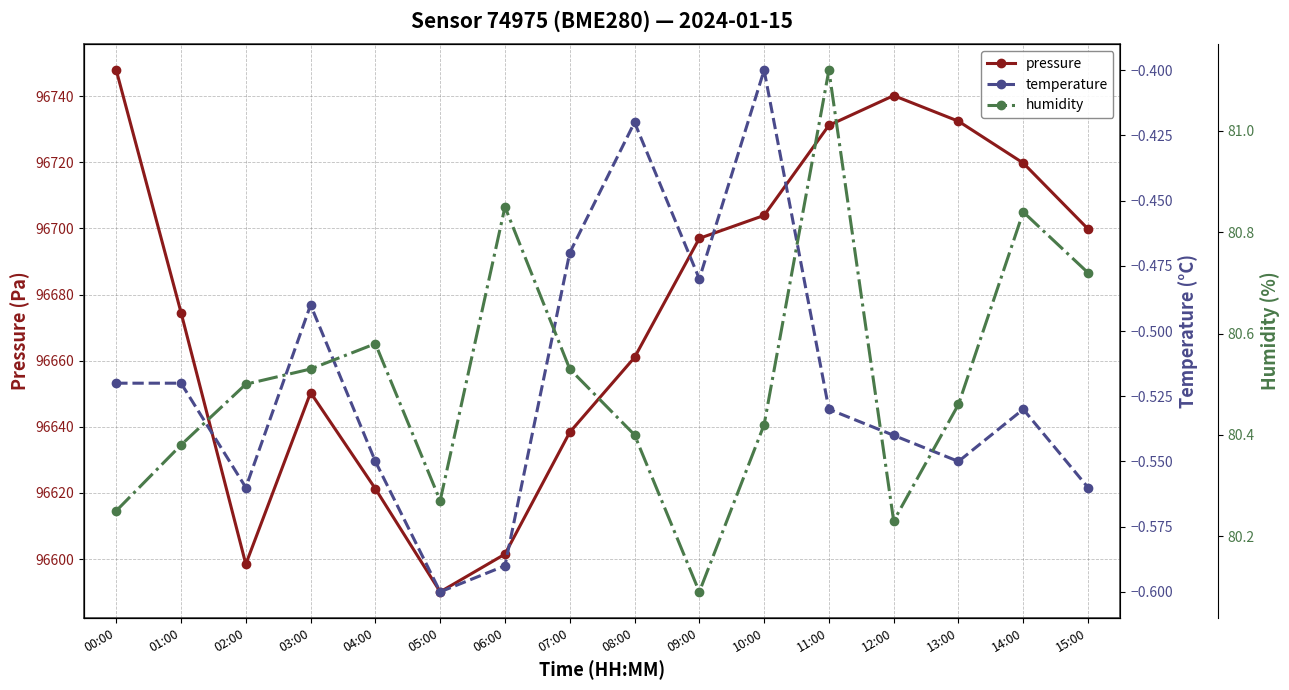

Rank the series at 13:00 from highest to lowest value.

pressure, humidity, temperature